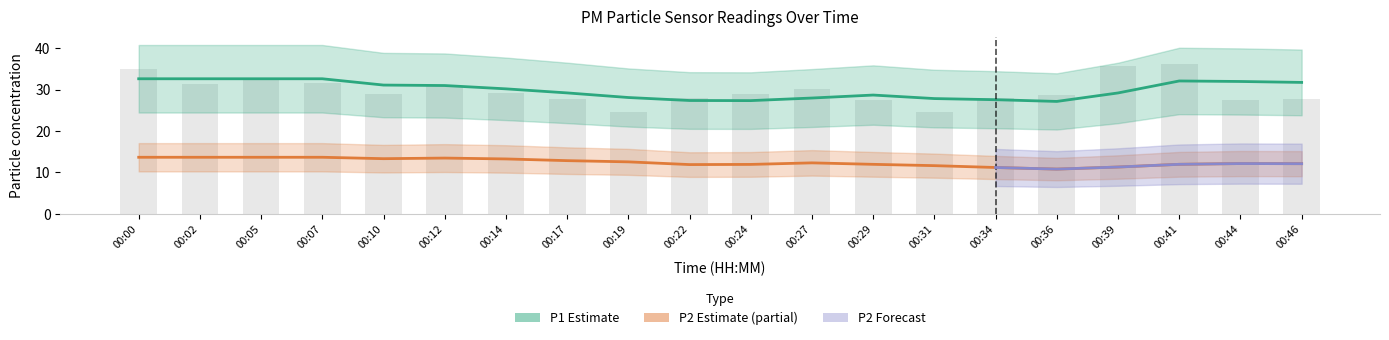

Reading left to right, list all the values displayed in this chart.

00:00=35.1	00:02=31.3	00:05=32.3	00:07=31.7	00:10=29.0	00:12=30.9	00:14=29.1	00:17=27.8	00:19=24.6	00:22=28.0	00:24=29.0	00:27=30.2	00:29=27.4	00:31=24.6	00:34=27.9	00:36=28.6	00:39=35.6	00:41=36.2	00:44=27.4	00:46=27.7